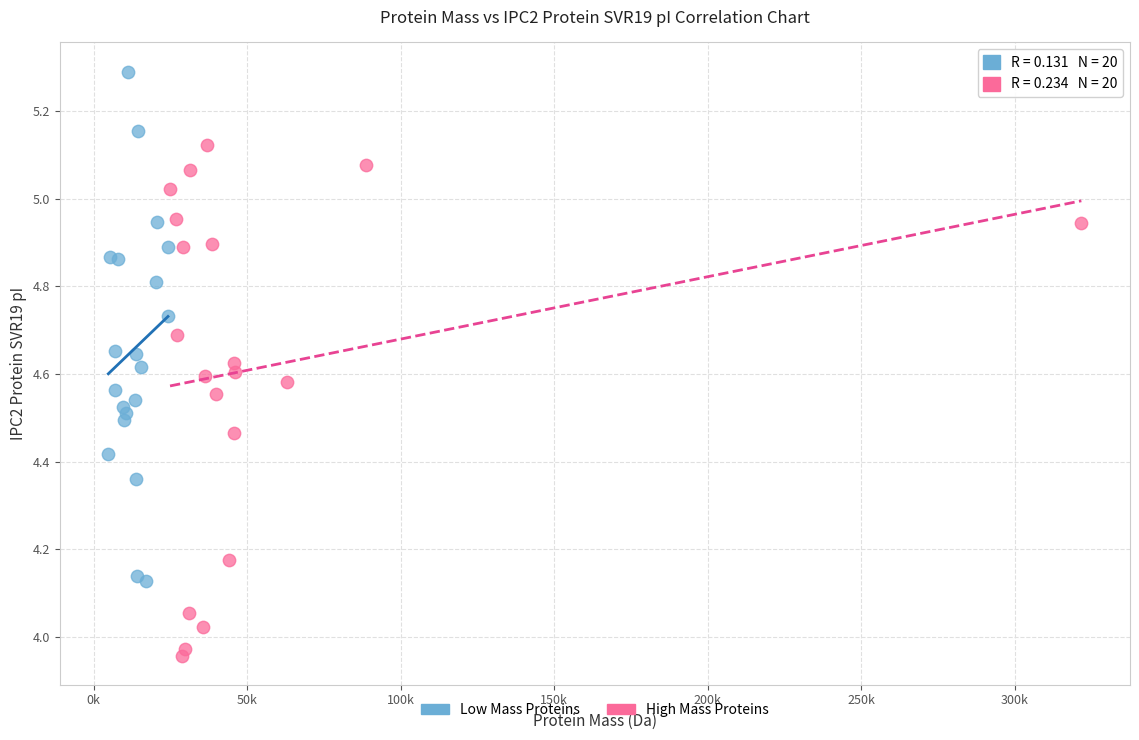

Which series contains the lowest Y value?

High Mass Proteins